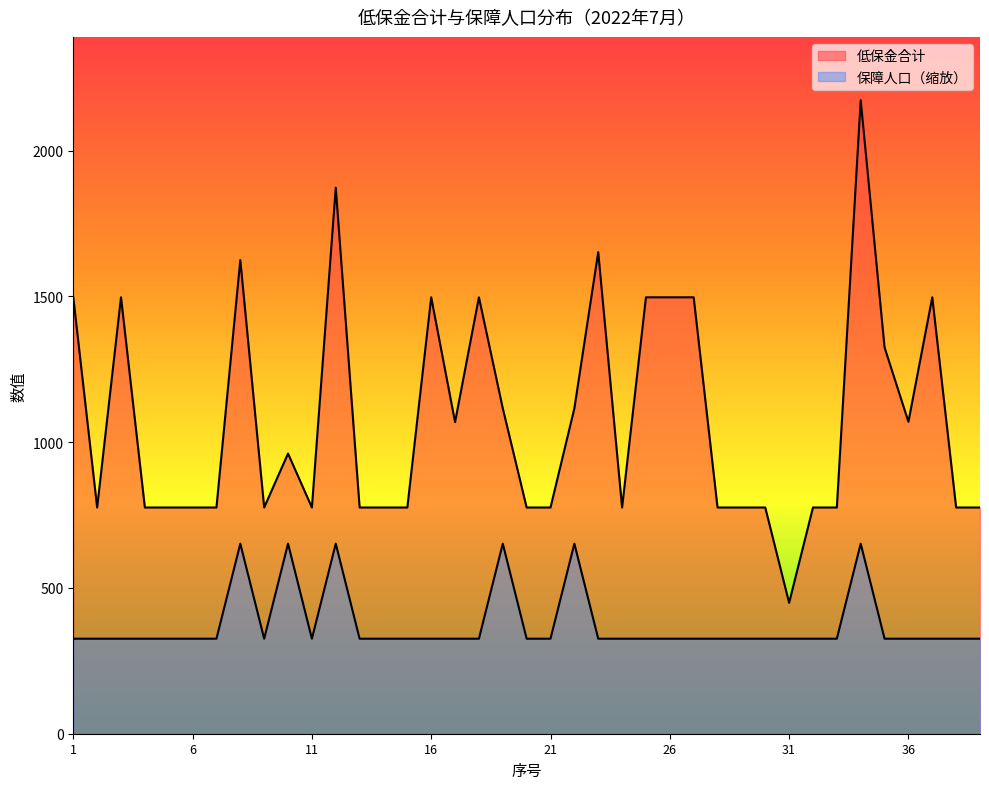

Reading left to right, extract all data points from this chart.

低保金合计: 1=1497.0	2=776.0	3=1497.0	4=776.0	5=776.0	6=776.0	7=776.0	8=1625.0	9=776.0	10=961.0	11=776.0	12=1873.0	13=776.0	14=776.0	15=776.0	16=1497.0	17=1069.0	18=1497.0	19=1116.0	20=776.0	21=776.0	22=1116.0	23=1652.0	24=776.0	25=1497.0	26=1497.0	27=1497.0	28=776.0	29=776.0	30=776.0	31=449.0	32=776.0	33=776.0	34=2173.0	35=1325.0	36=1070.0	37=1497.0	38=776.0	39=776.0
保障人口: 1=325.9	2=325.9	3=325.9	4=325.9	5=325.9	6=325.9	7=325.9	8=651.9	9=325.9	10=651.9	11=325.9	12=651.9	13=325.9	14=325.9	15=325.9	16=325.9	17=325.9	18=325.9	19=651.9	20=325.9	21=325.9	22=651.9	23=325.9	24=325.9	25=325.9	26=325.9	27=325.9	28=325.9	29=325.9	30=325.9	31=325.9	32=325.9	33=325.9	34=651.9	35=325.9	36=325.9	37=325.9	38=325.9	39=325.9